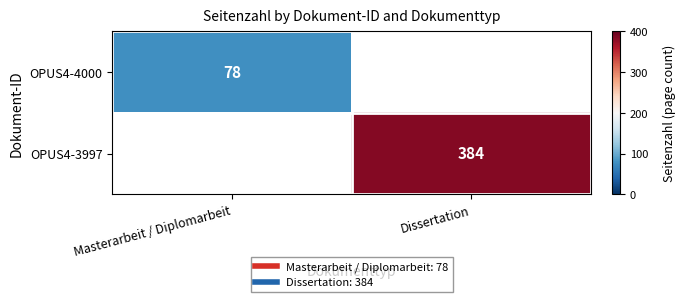

The OPUS4-3997 series shows 384.0 at Dissertation. True or false?

True